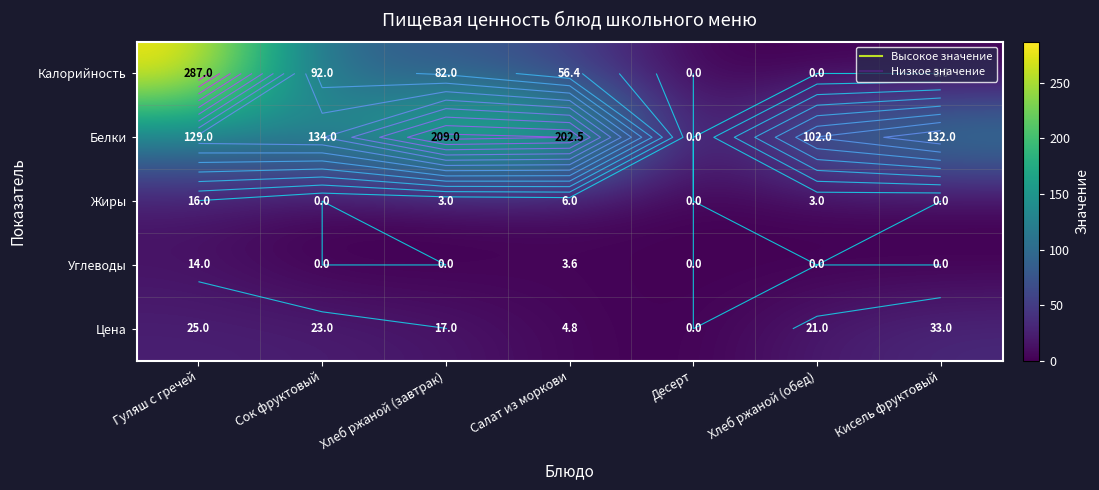

Which series changed the most between Десерт and Хлеб ржаной (обед)?

Белки